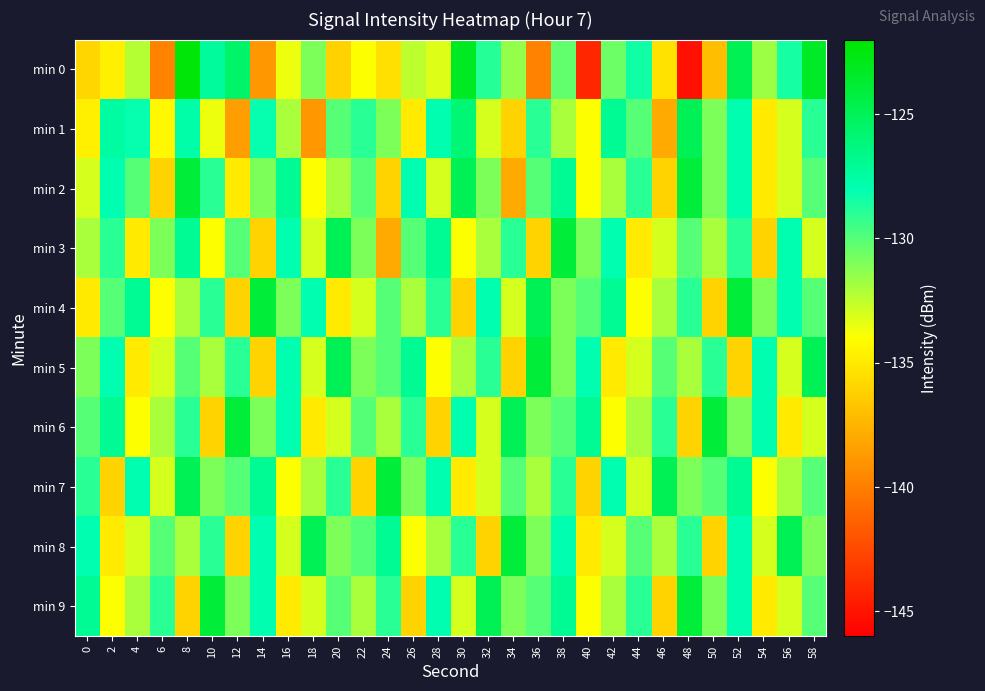

What is the maximum value shown in the chart?

-122.4